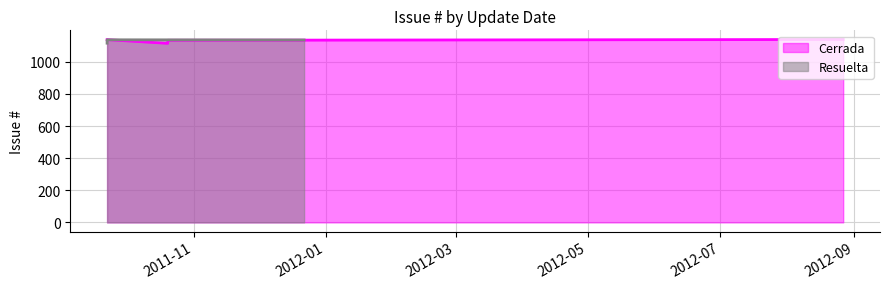

True or false: Resuelta has more than 2 points higher than both neighbors.

False